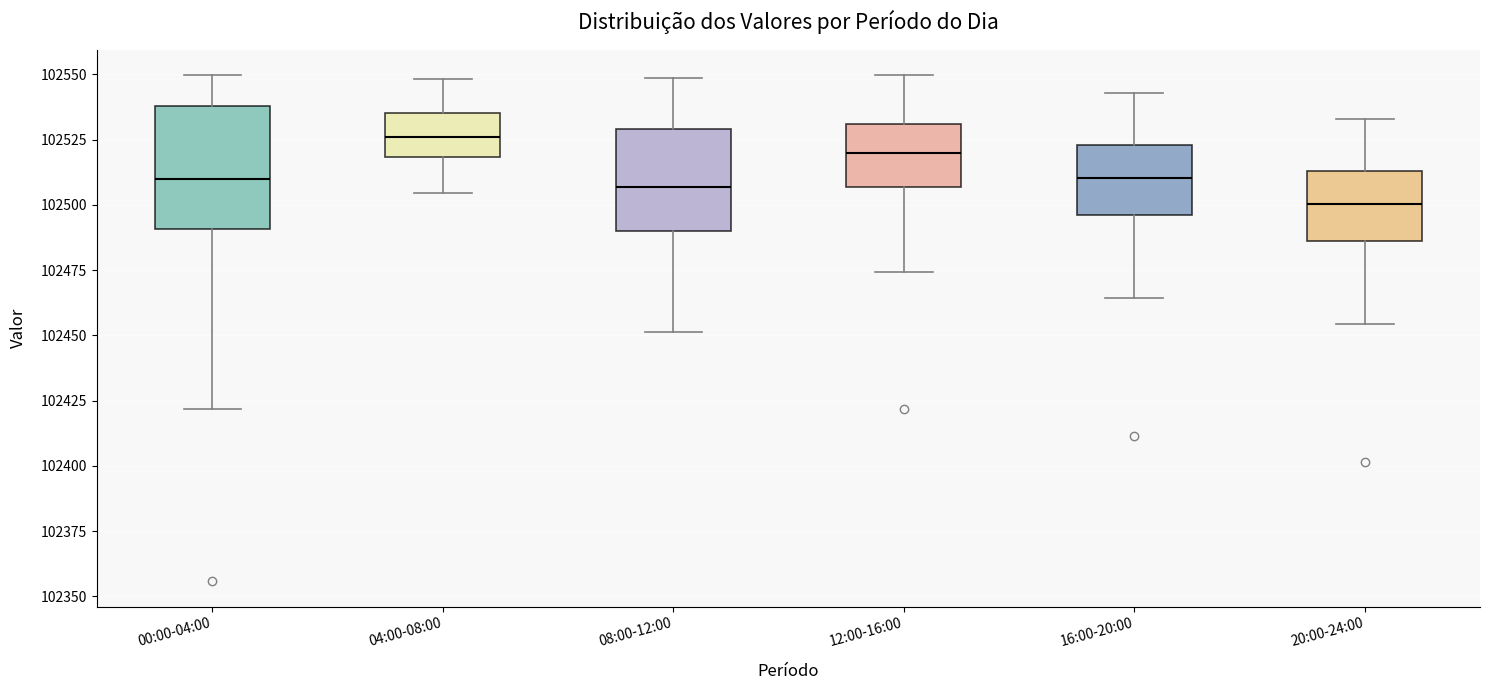

Reading left to right, transcribe this box plot: for each box, give where its median line is, the range the box spans, and where its two whiskers end, as read against the y-axis. The values are not printed on the chart, so give them approximately, as read against the axis.

00:00-04:00: median 102510, box 102490 to 102540, whiskers 102420 to 102550
04:00-08:00: median 102525, box 102520 to 102535, whiskers 102505 to 102550
08:00-12:00: median 102505, box 102490 to 102530, whiskers 102450 to 102550
12:00-16:00: median 102520, box 102505 to 102530, whiskers 102475 to 102550
16:00-20:00: median 102510, box 102495 to 102525, whiskers 102465 to 102545
20:00-24:00: median 102500, box 102485 to 102515, whiskers 102455 to 102535